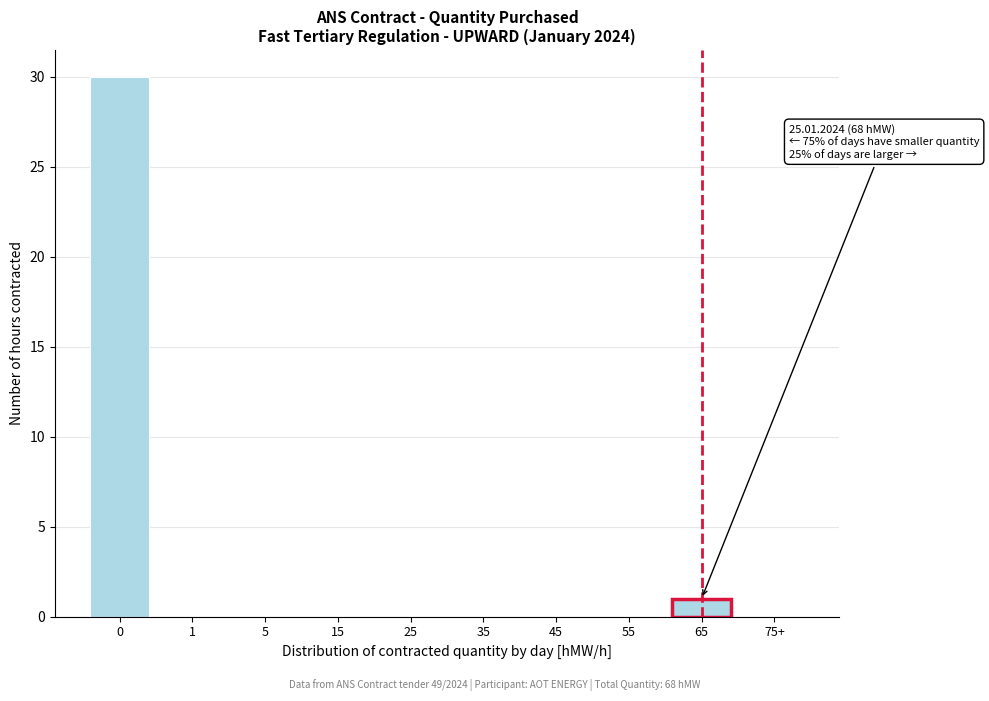

Reading left to right, transcribe all the data shown in this chart.

0=30	1=0	5=0	15=0	25=0	35=0	45=0	55=0	65=1	75+=0